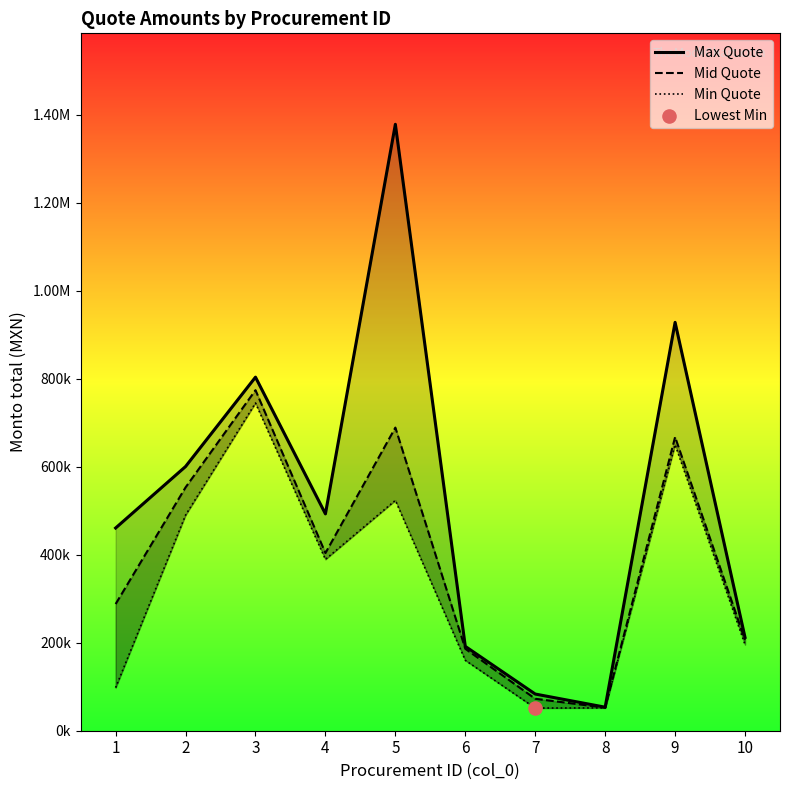

At which category is the sum across all series the highest?

5